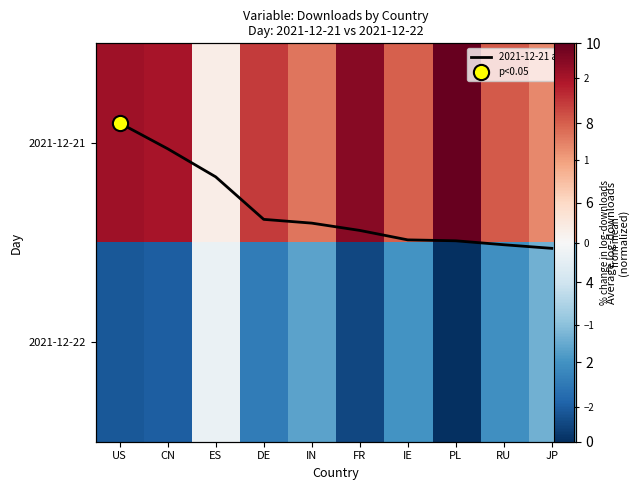

Is the value of 2021-12-21 at RU greater than the value of 2021-12-21 avg at JP?

No